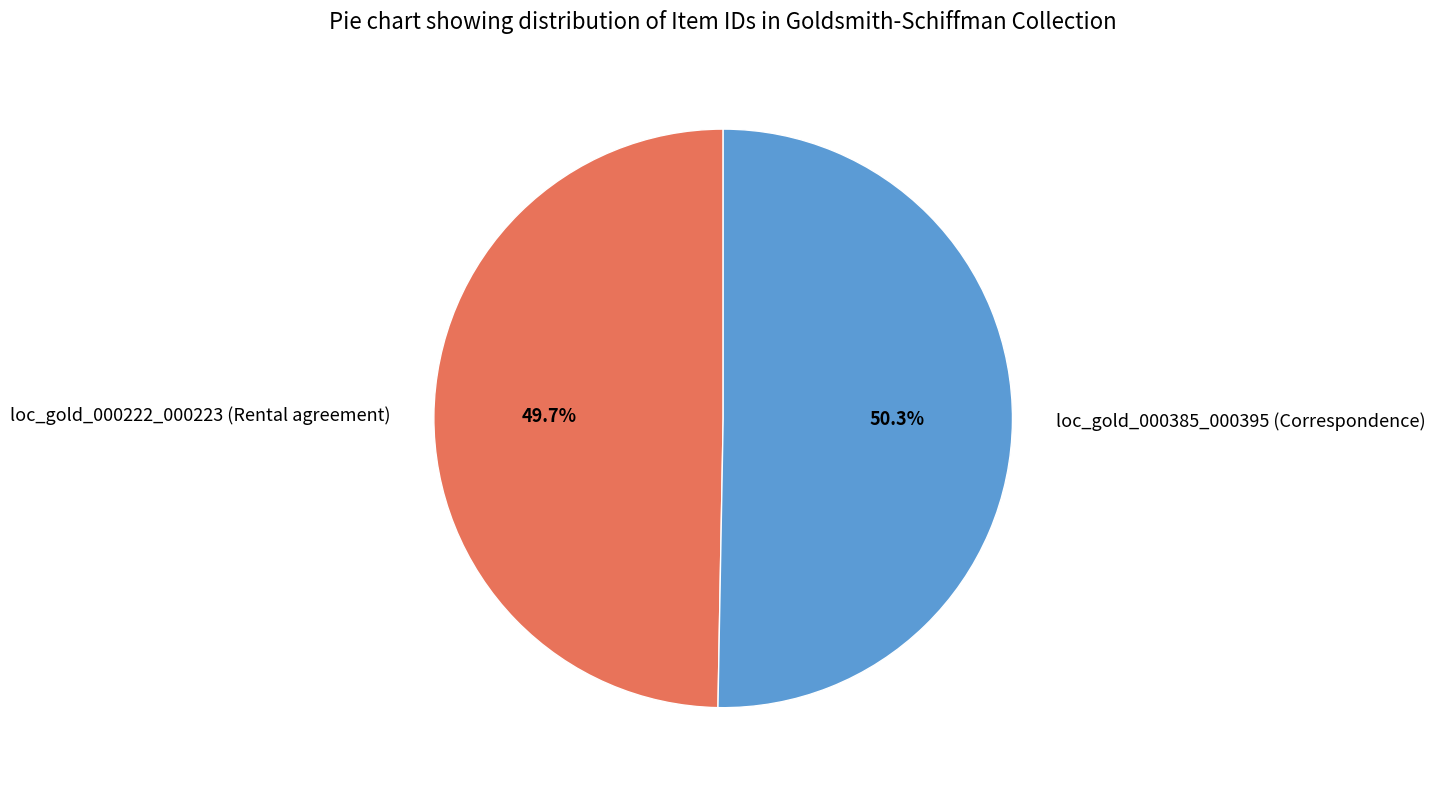

What percentage is the loc_gold_000222_000223 (Rental agreement) slice, to the nearest percent?

50%